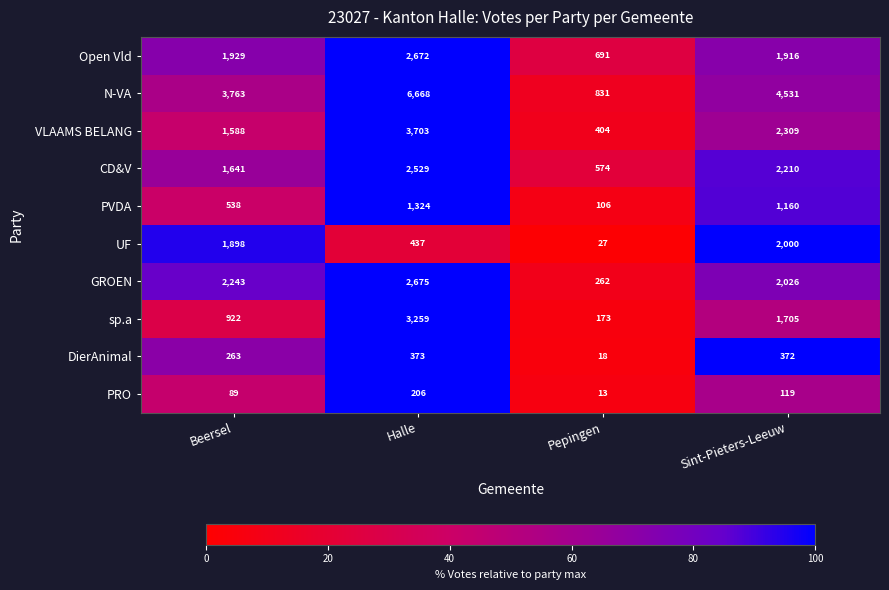

What is the average value of the sp.a series?

1515